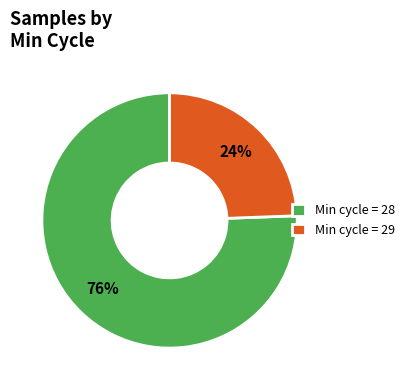

The Min cycle = 29 slice represents 13% of the pie. True or false?

False